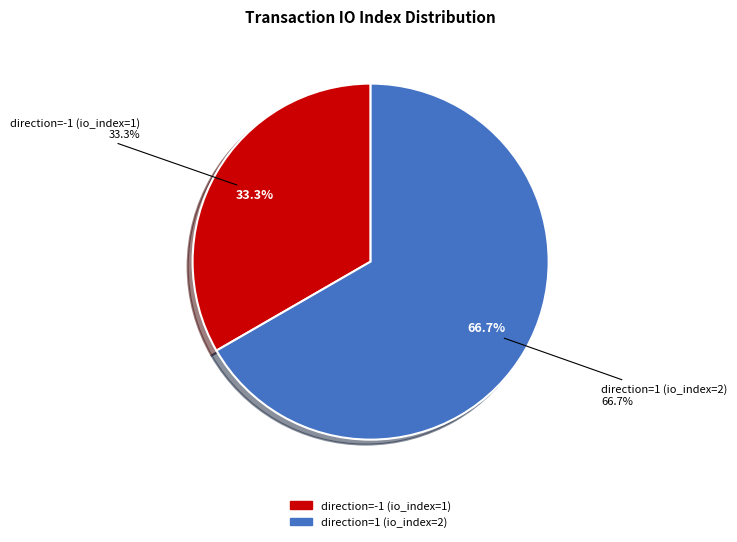

Is direction=1 (io_index=2) the majority of the pie?

Yes